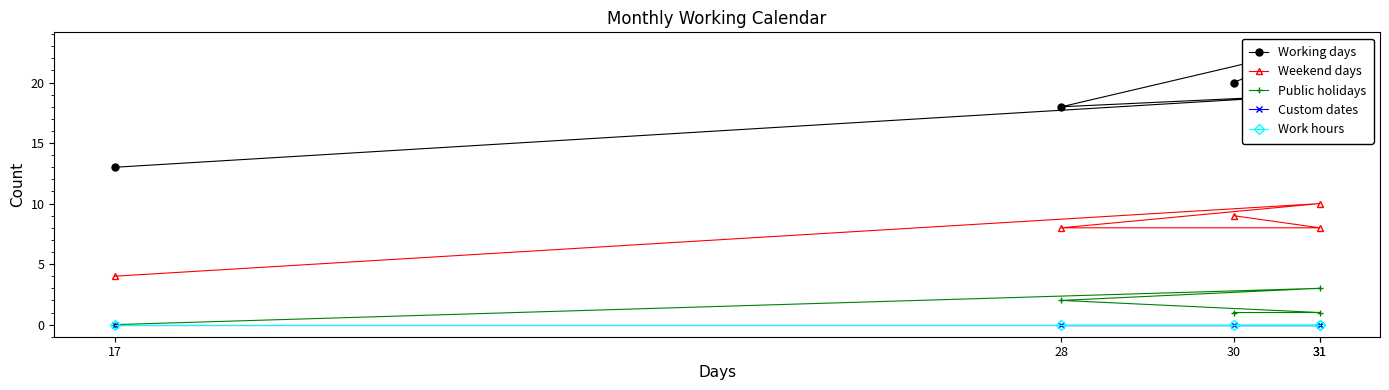

Where is the first local maximum for Public holidays?

31